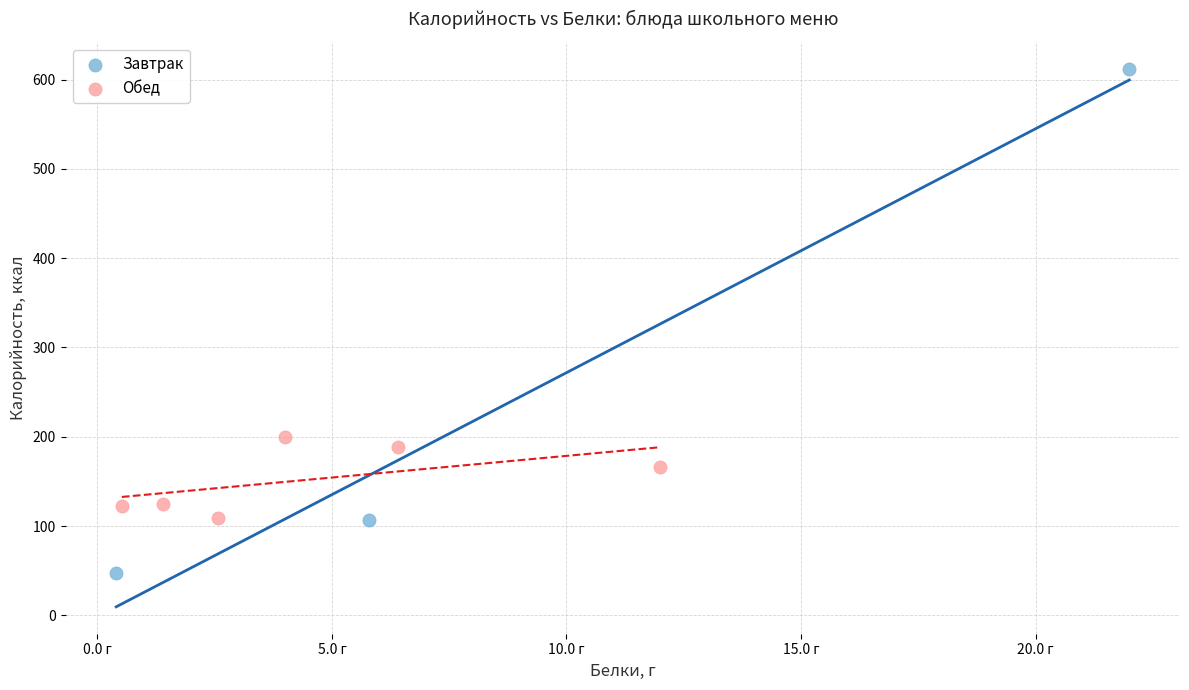

Which series reaches the maximum Y coordinate?

Завтрак